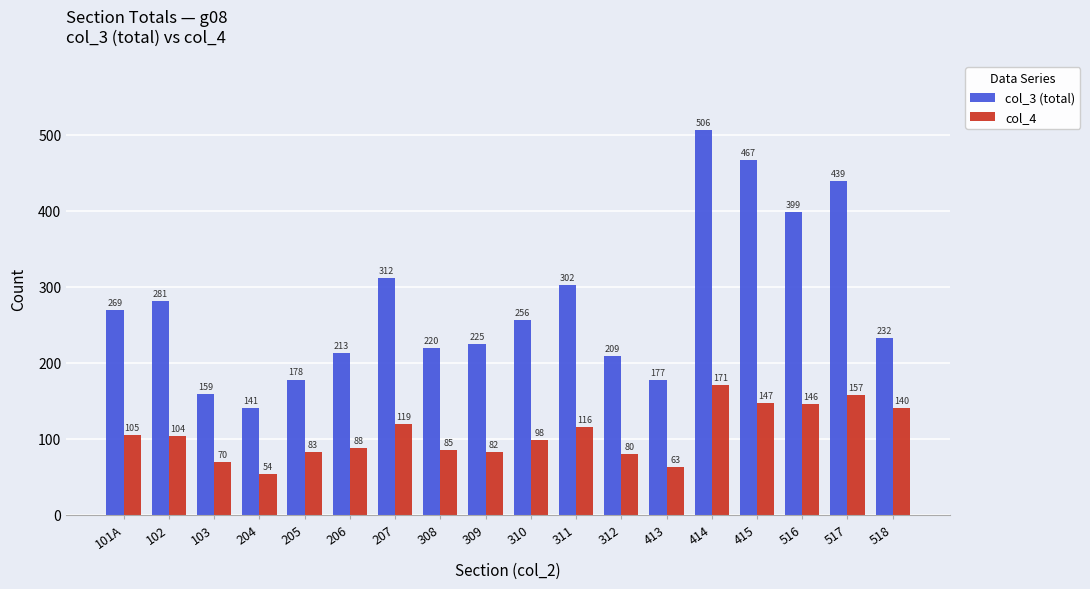

Which series has the largest total across all categories?

col_3 (total)